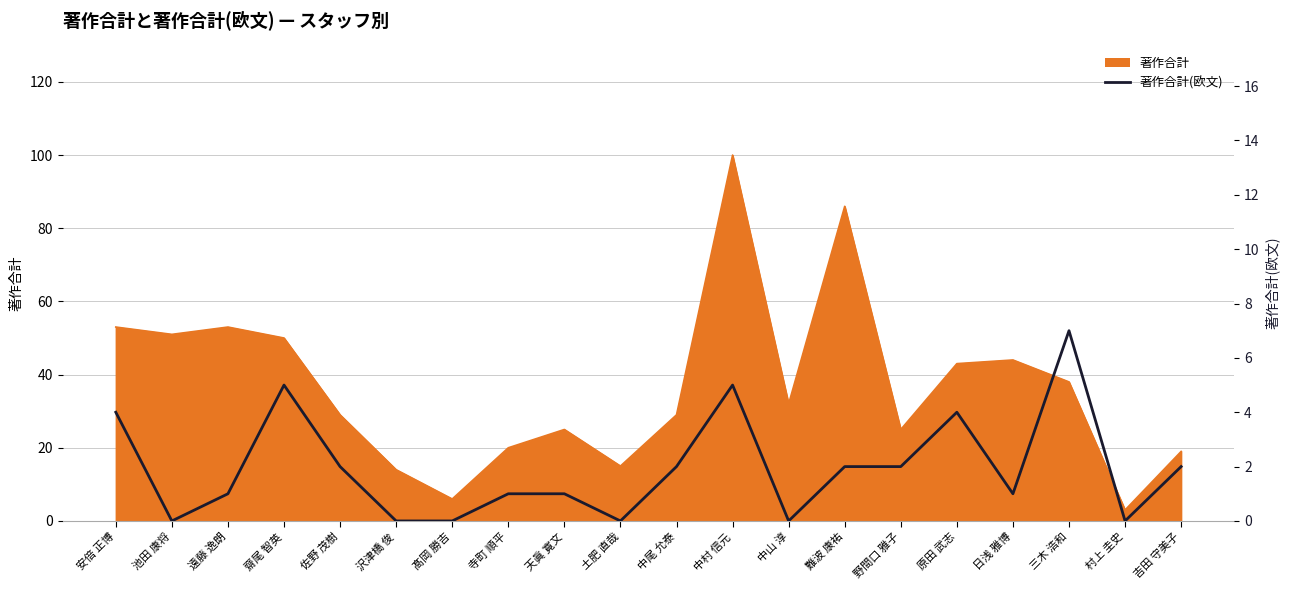

How many lines are shown in the chart?

1